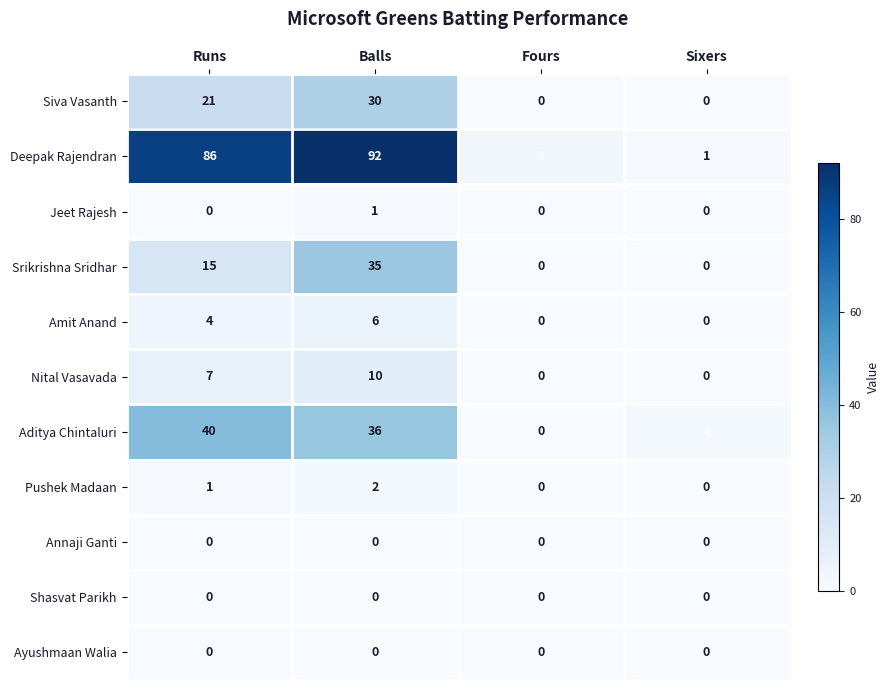

Count the number of data series in this chart.

11